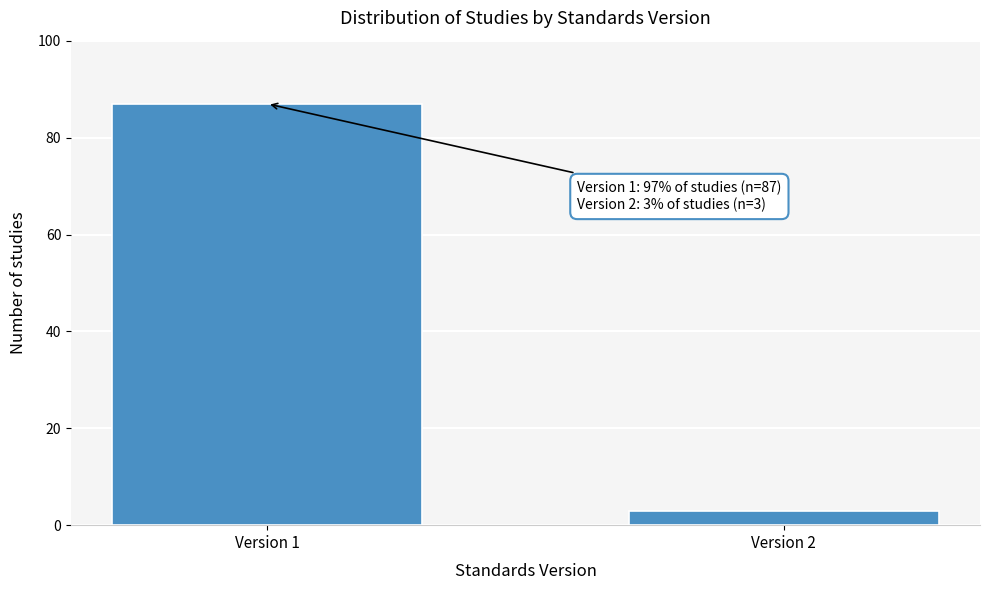

Reading left to right, transcribe all the data shown in this chart.

87	3